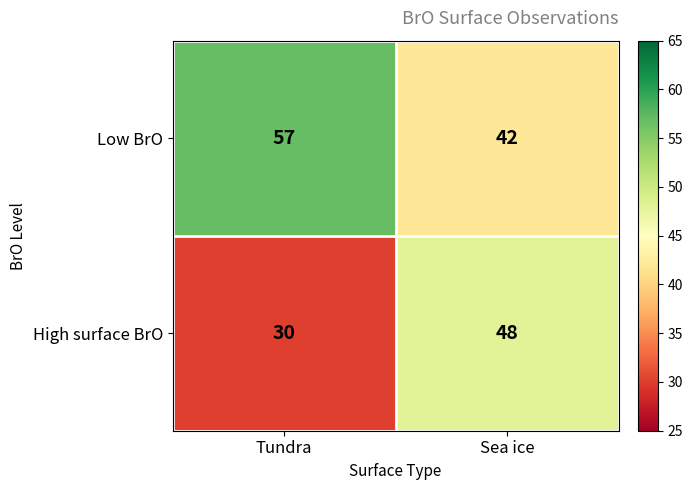

At which label is Low BrO closest to 49?

Sea ice